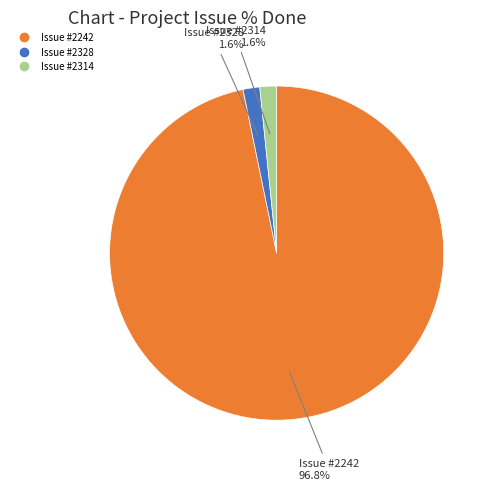

Is there any slice that represents more than half of the pie?

Yes